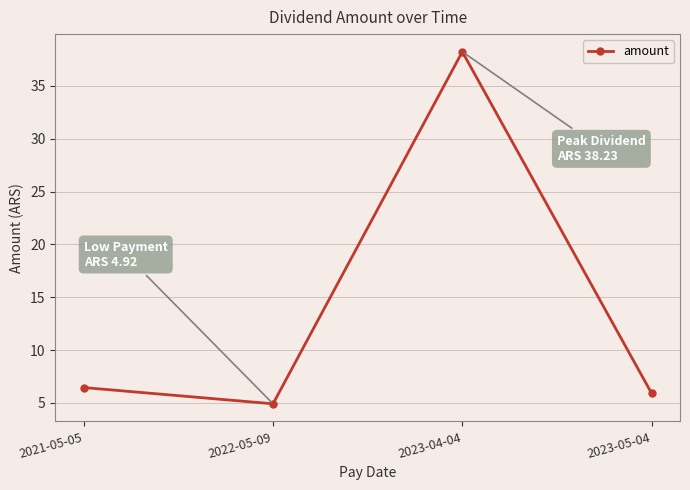

What is the minimum value shown in the chart?

4.9